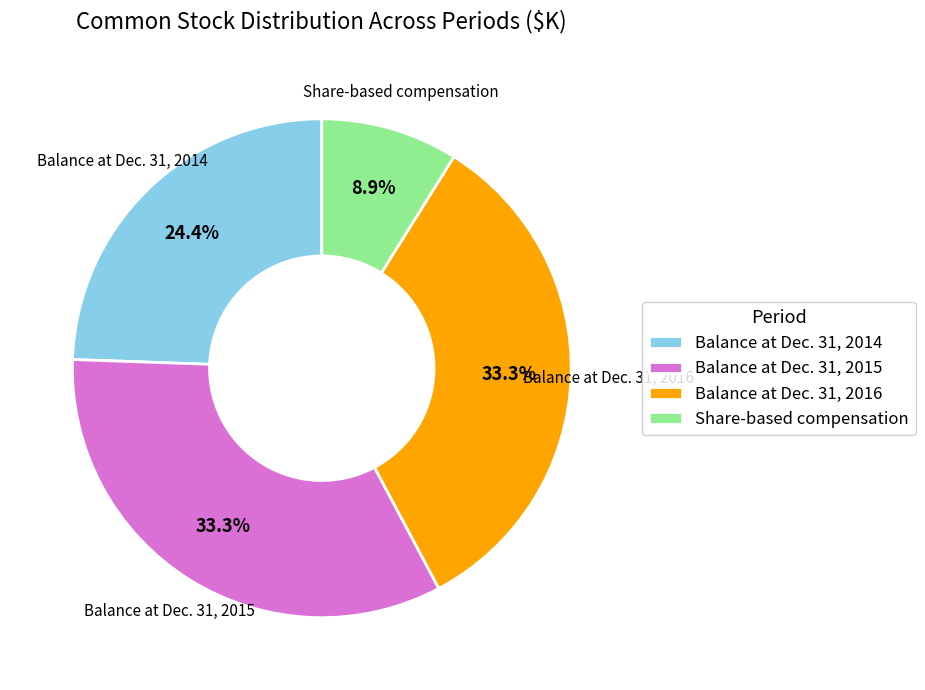

To the nearest percent, what portion does Balance at Dec. 31, 2015 represent?

33%